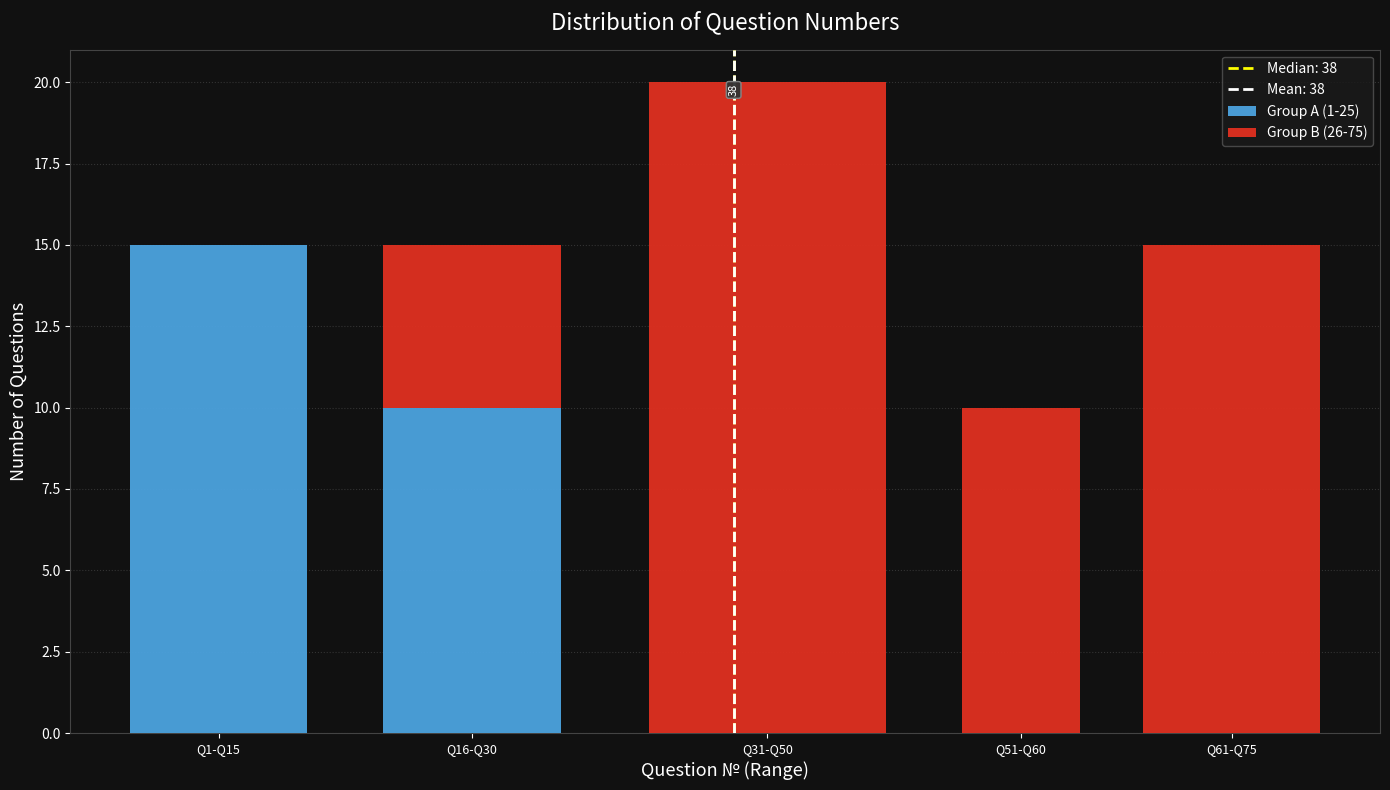

Reading right to left, what are the values for Group A (1-25)?

Q61-Q75=0	Q51-Q60=0	Q31-Q50=0	Q16-Q30=10	Q1-Q15=15